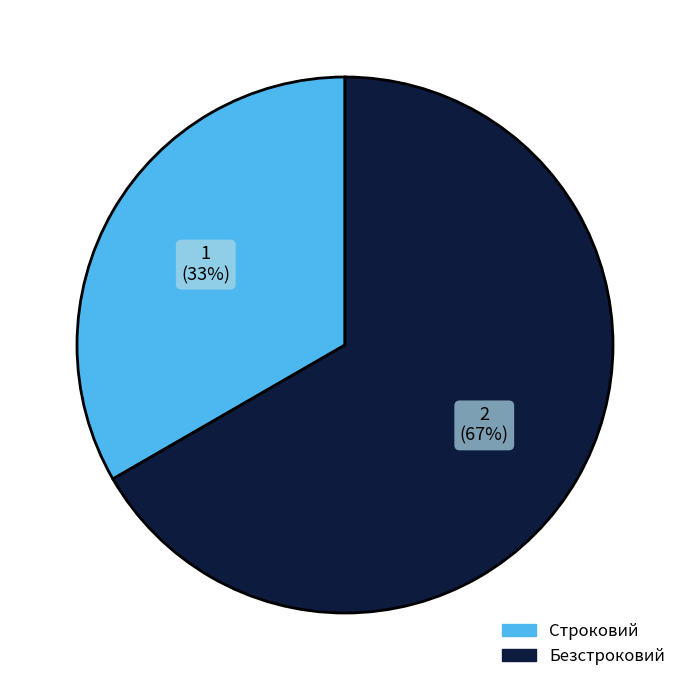

What is the largest slice in the pie chart?

Безстроковий